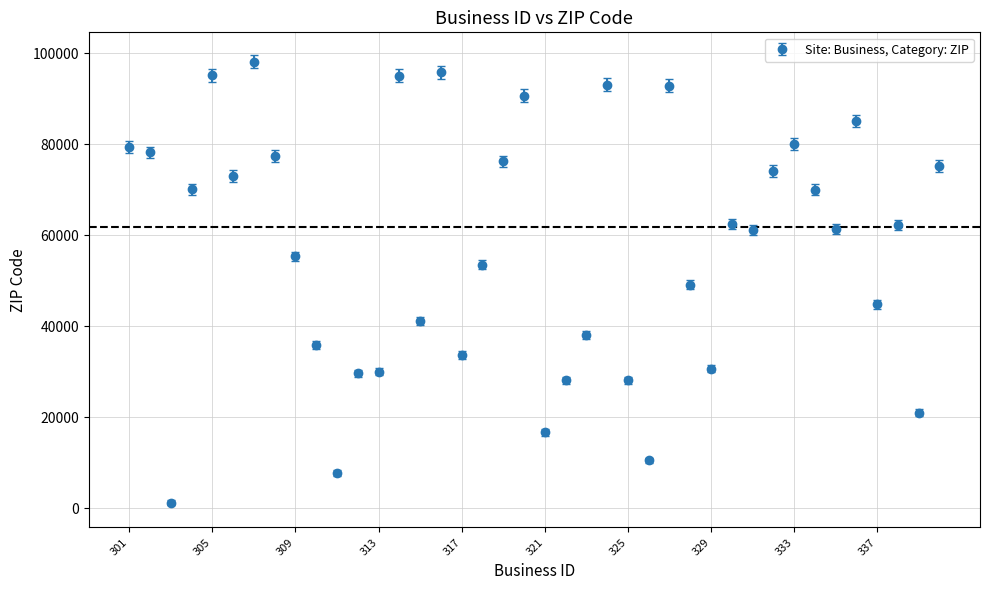

What is the value of the 2nd point from the left?

78217